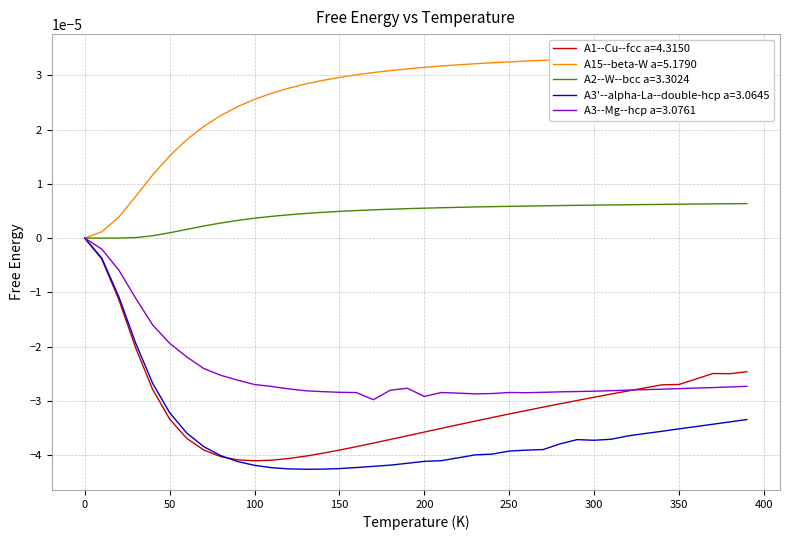

True or false: A1--Cu--fcc a=4.3150 has a value of -0.0 at 170.

True